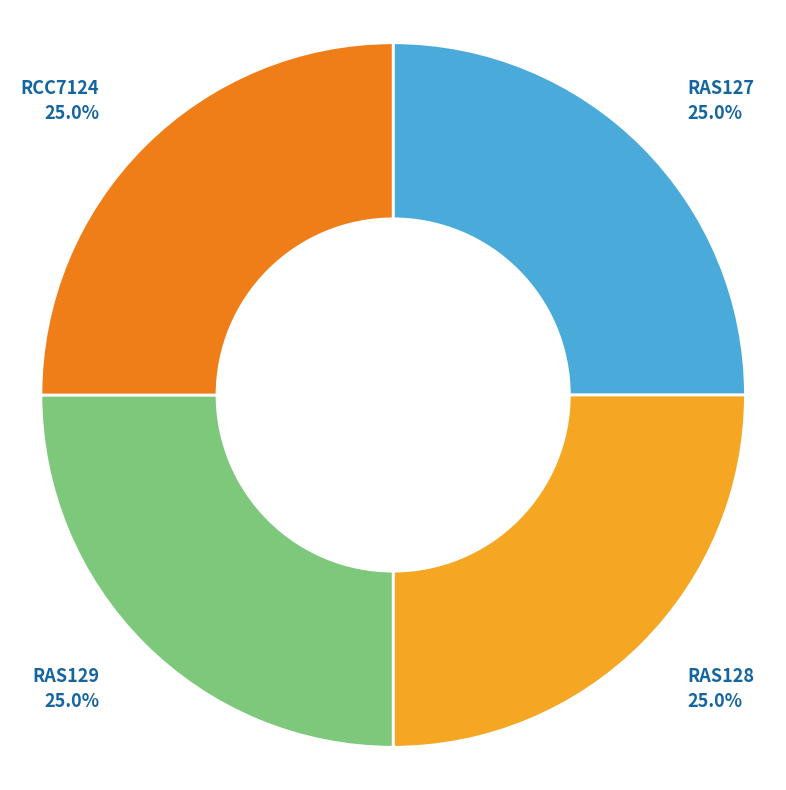

Combined, what portion of the pie is RCC7124 and RAS127?

50.0%